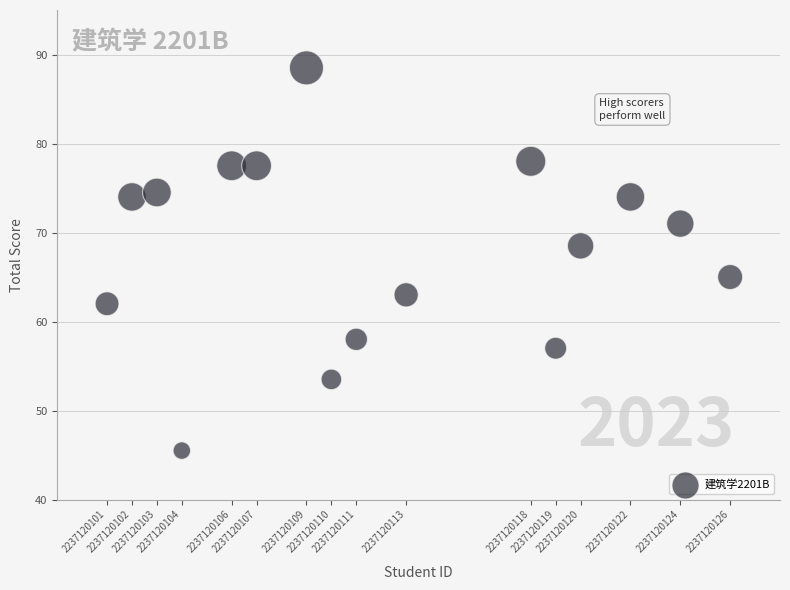

What is the range of X values (max minus min)?

25.0